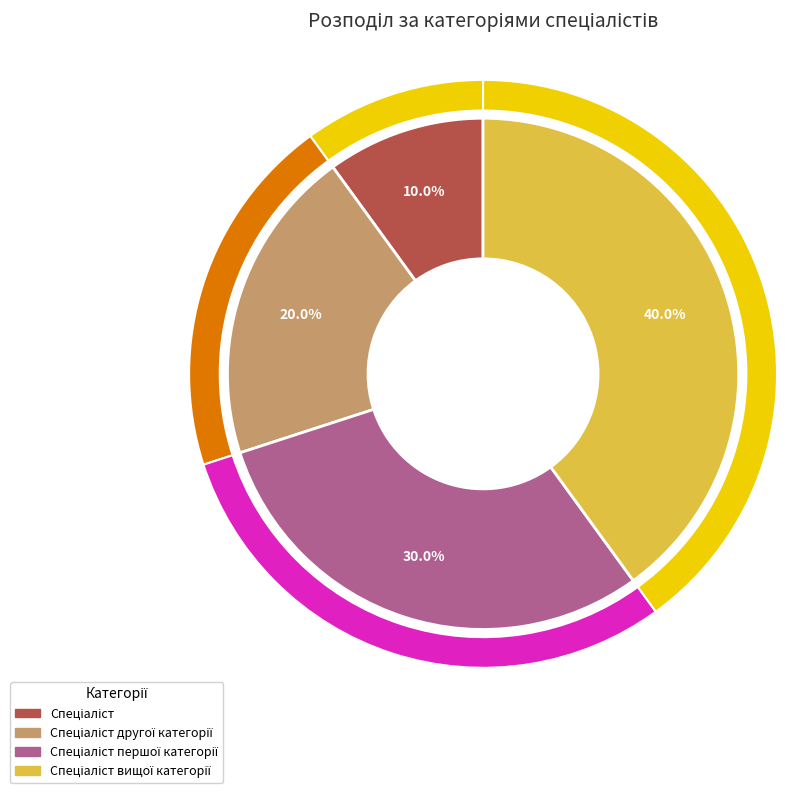

To the nearest percent, what portion does Спеціаліст першої категорії represent?

30%